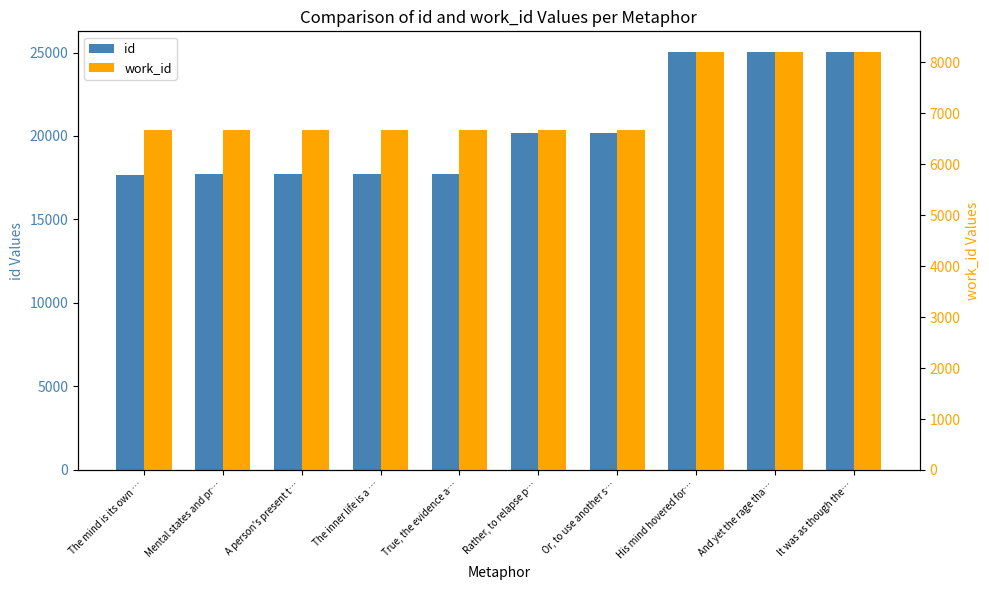

What is the smallest value displayed?

6673